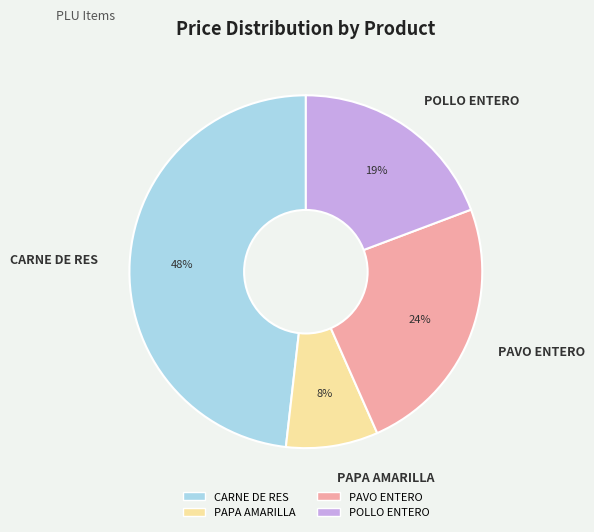

What is the ratio of the value at PAVO ENTERO to the value at CARNE DE RES?

0.5